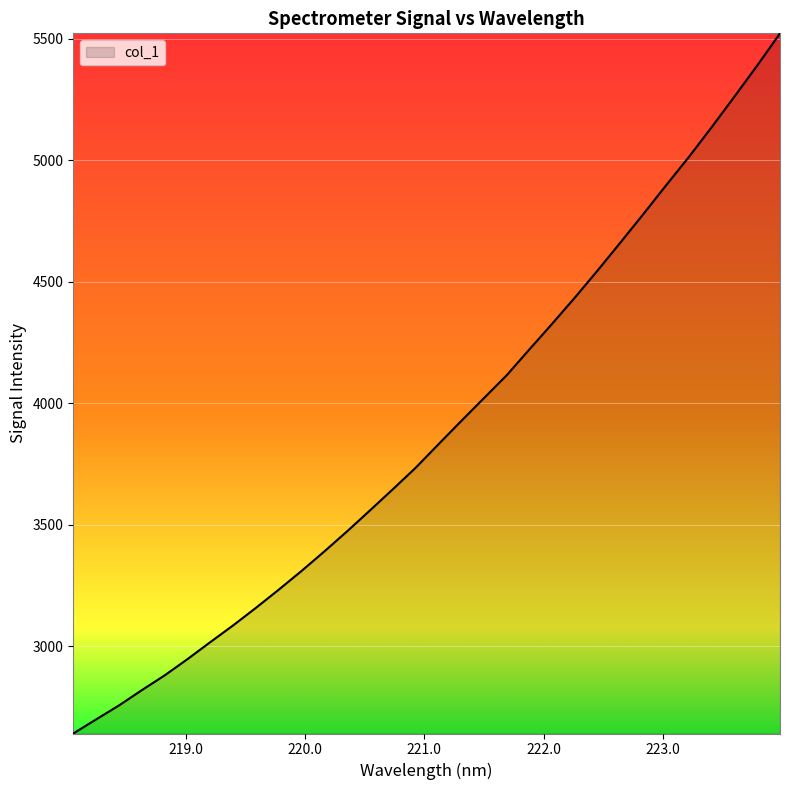

What is the difference between the maximum and minimum values?

2880.2